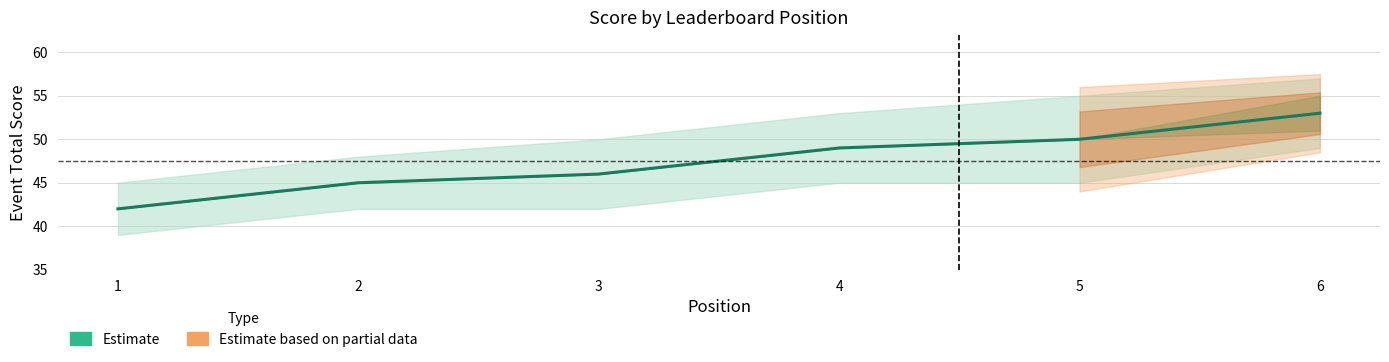

Is it true that the value at 1 is 61?

False